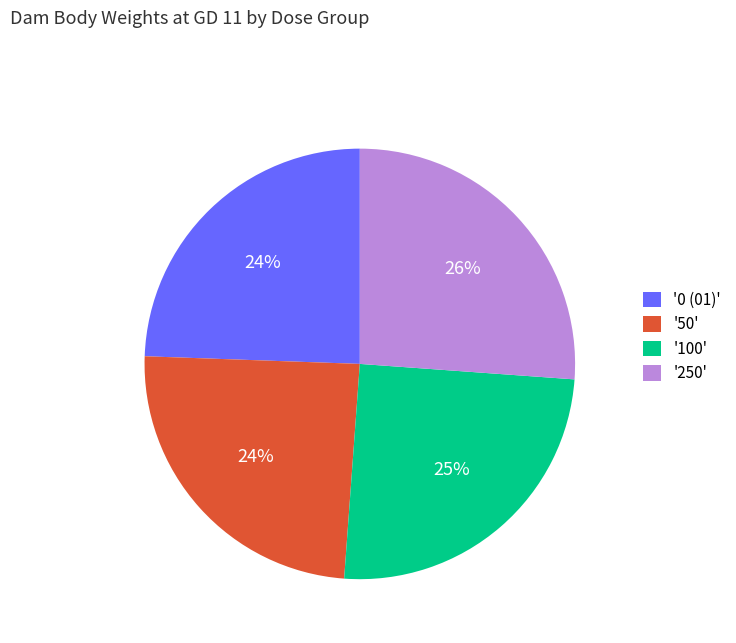

Which has a higher value, '0 (01)' or '100'?

'100'